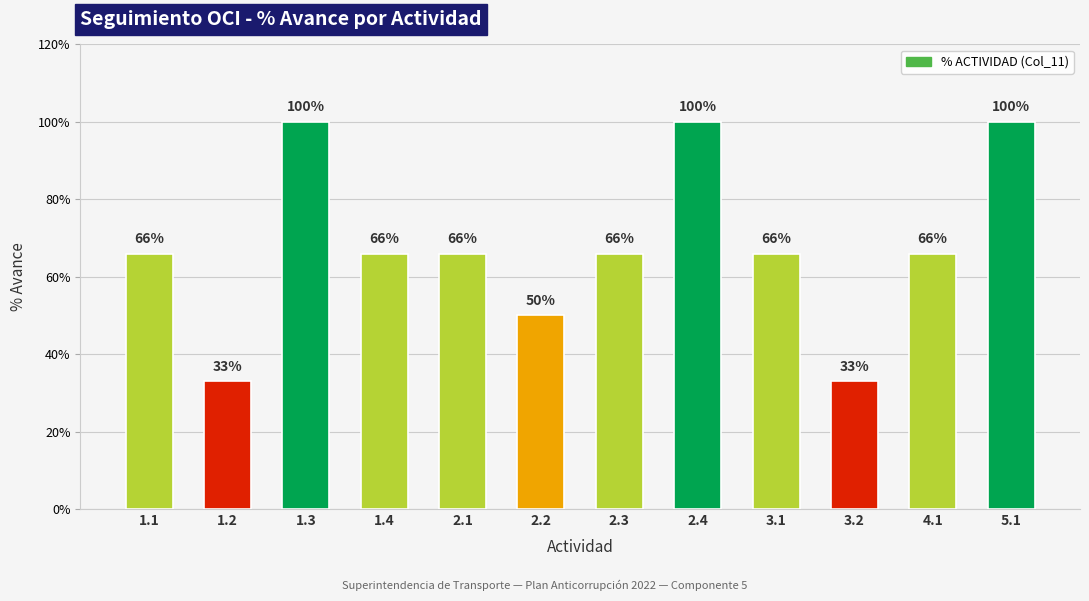

What is the difference between the maximum and minimum values?

0.7